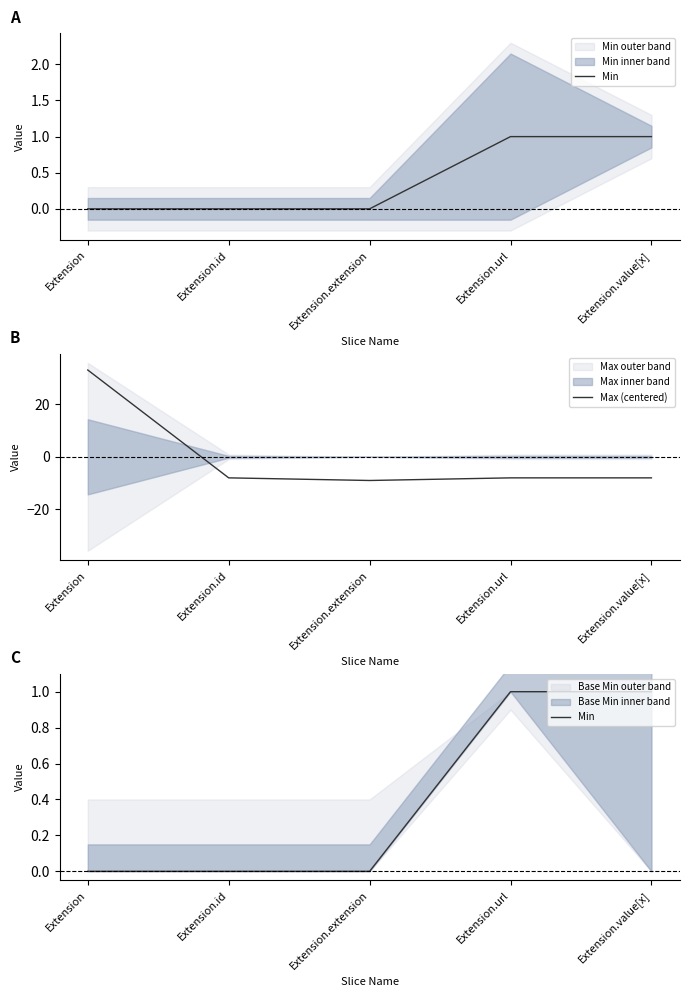

Which category has the highest value across all series?

Extension